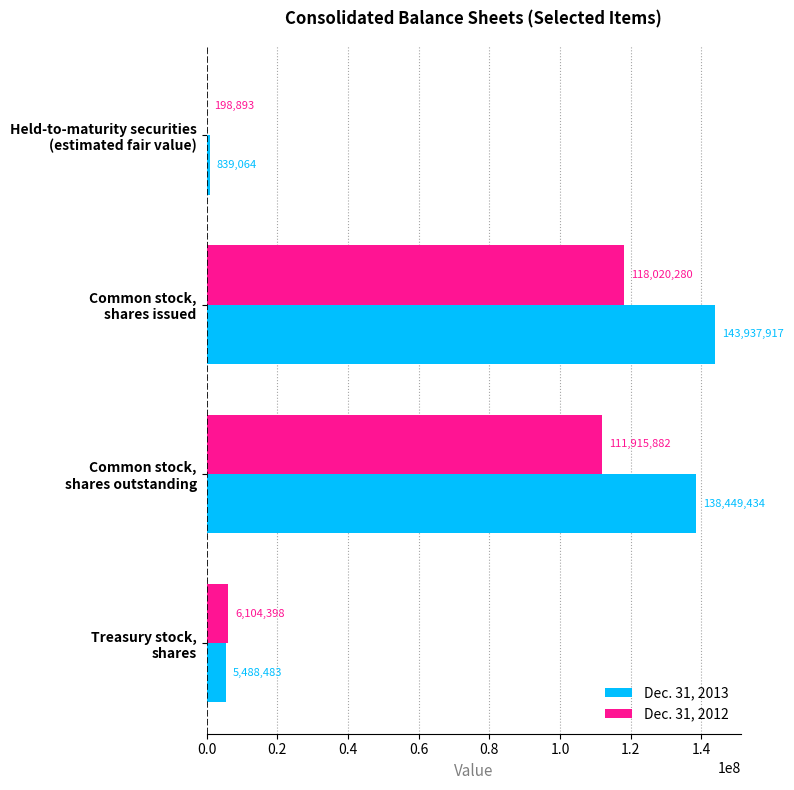

Which series has the largest total across all categories?

Dec. 31, 2013